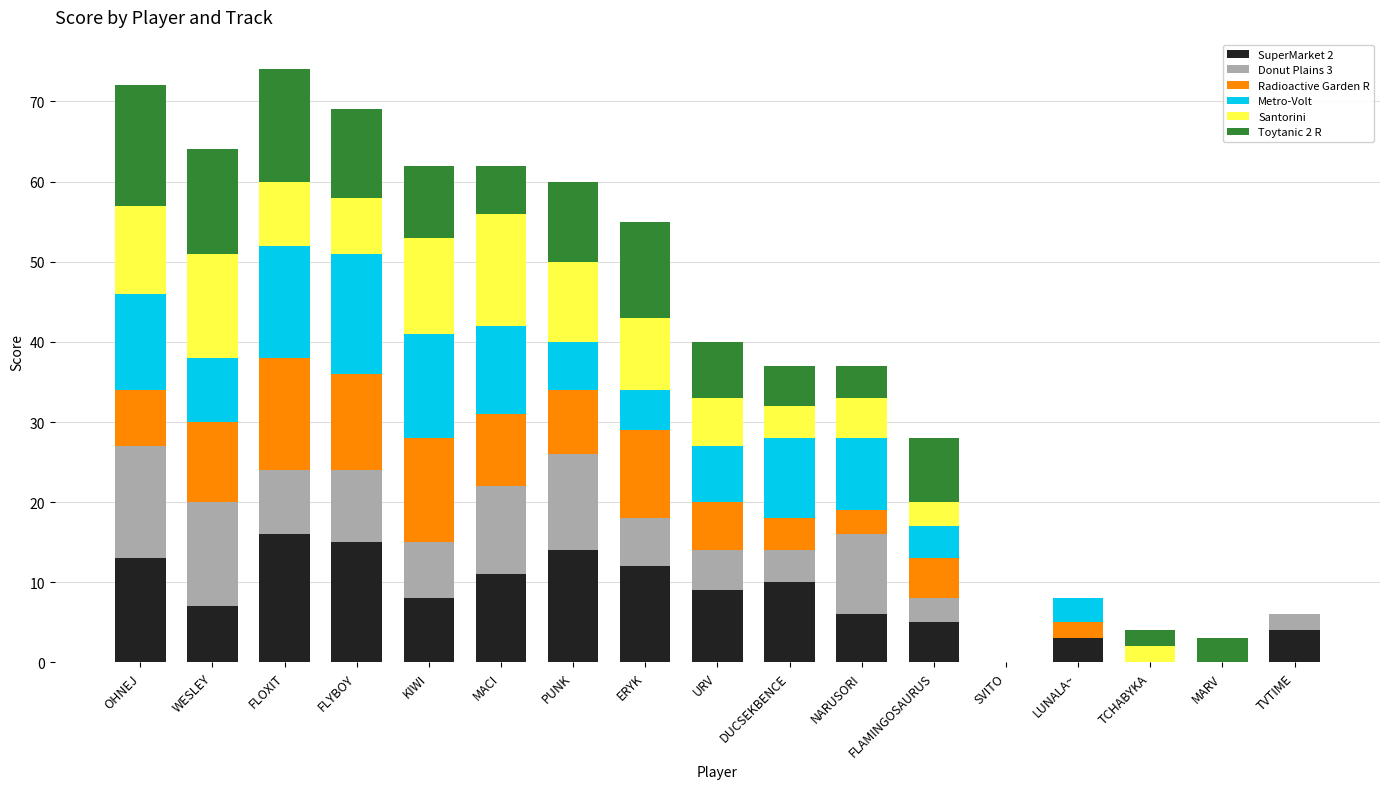

What is the total value across all series at WESLEY?

64